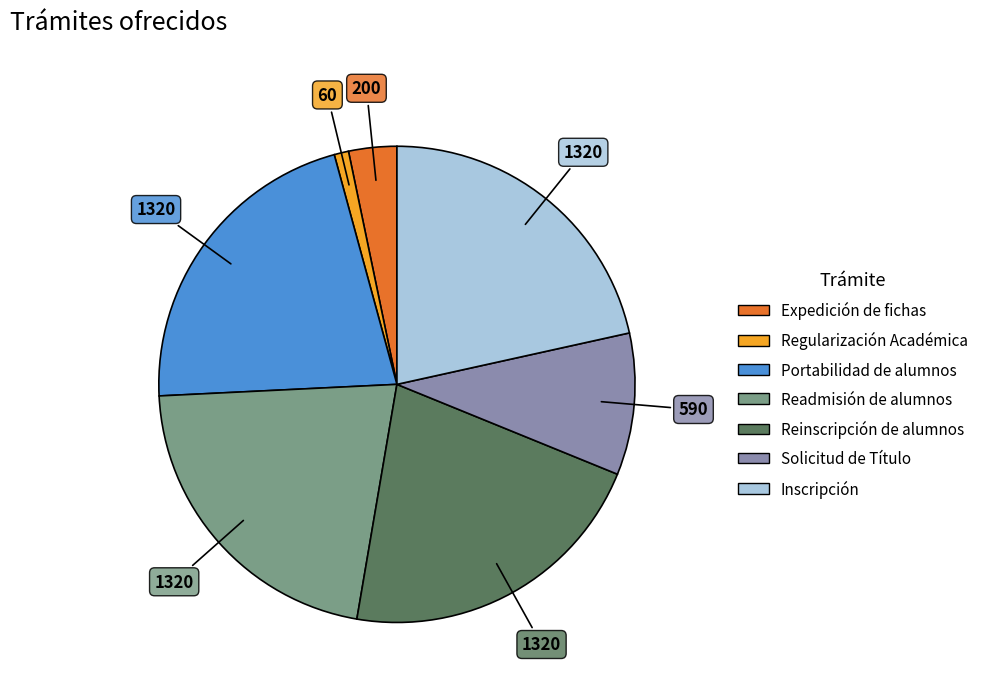

Count the number of slices in the pie.

7